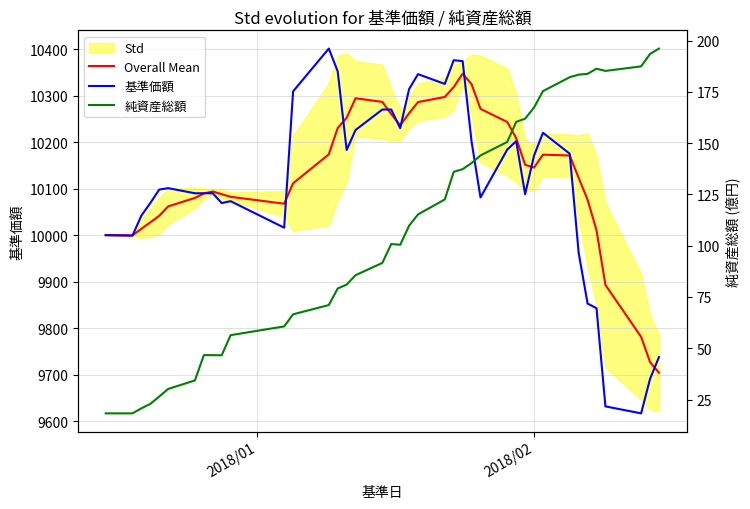

What is the difference between the maximum and minimum values in the Overall Mean series?

642.8